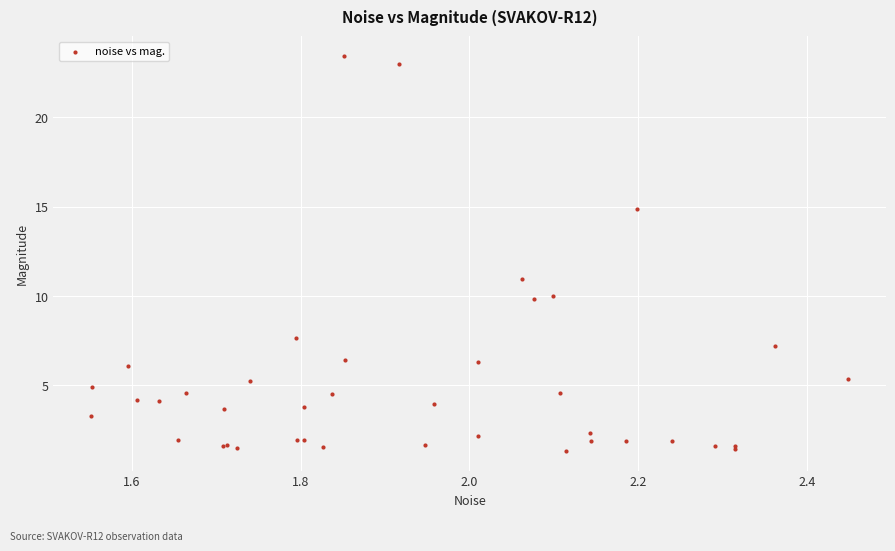

What Y value in the scatter plot is closest to 12?

10.9